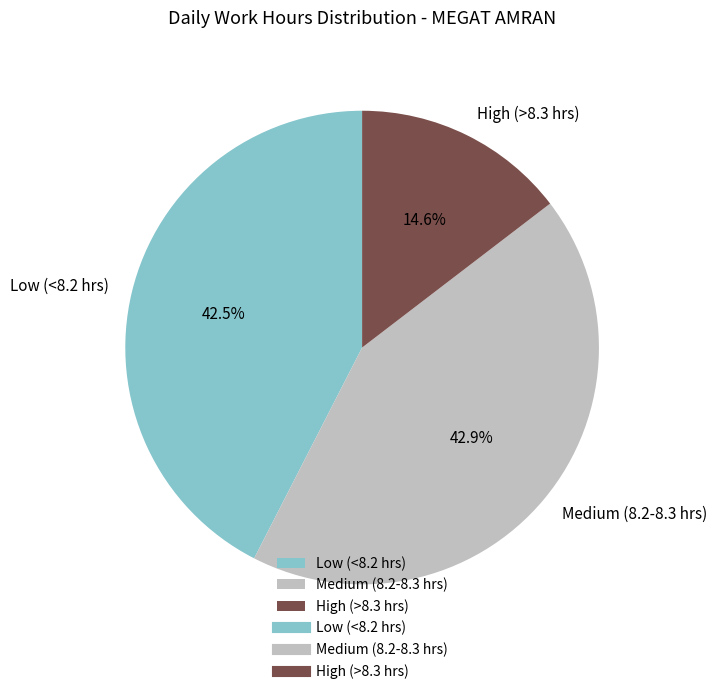

What is the smallest slice in the pie chart?

High (>8.3 hrs)